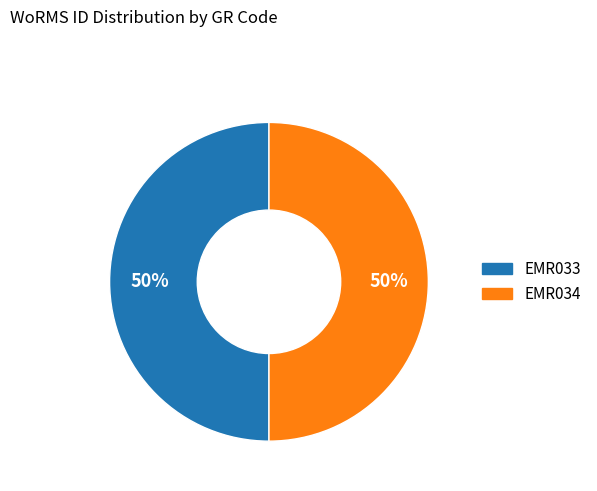

Approximately how many times larger is the value at EMR034 compared to EMR033?

1.0